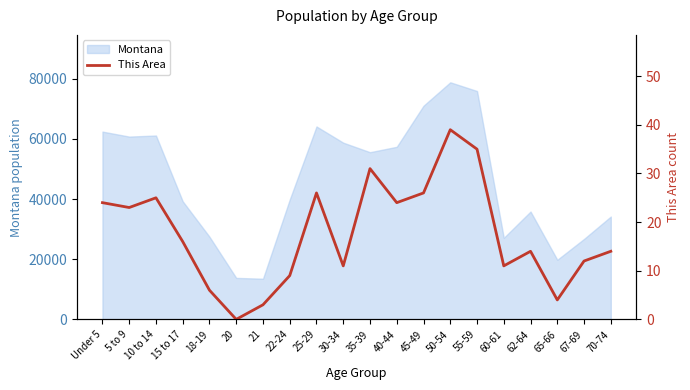

Between 18-19 and 35-39, which is larger?

35-39